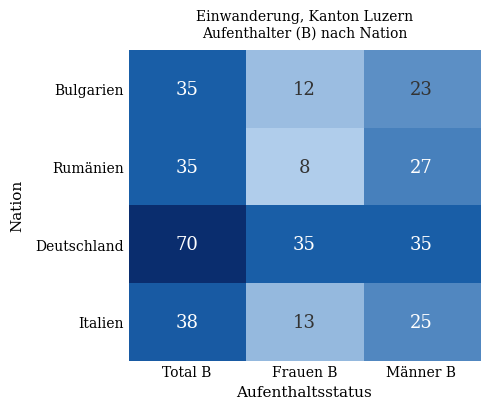

Which series has the widest spread of values?

Deutschland